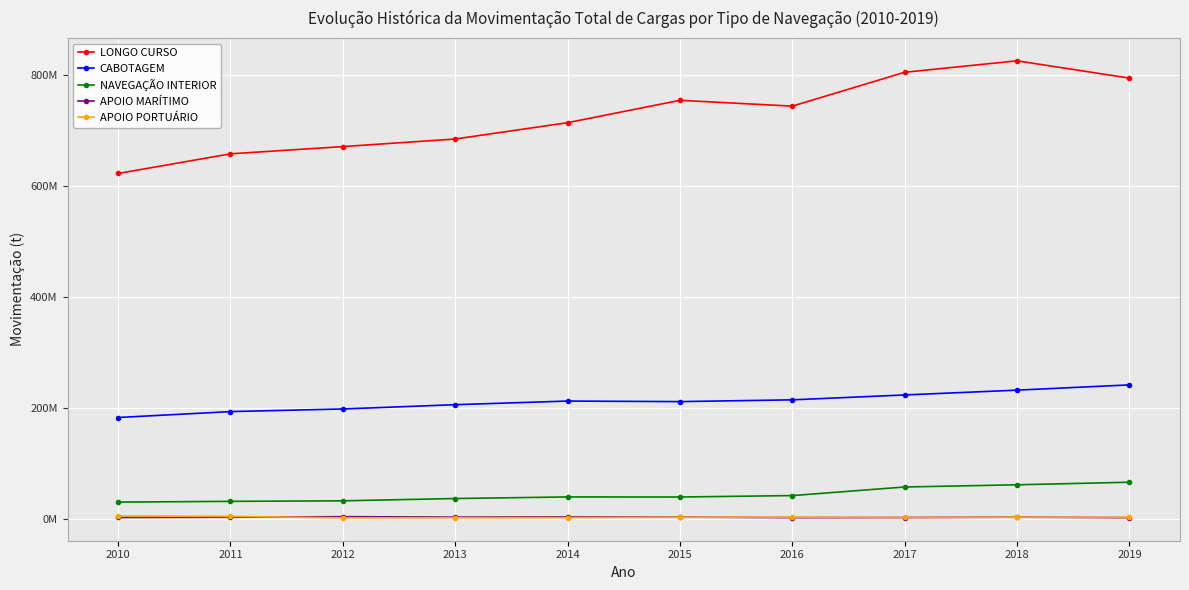

What is the highest value of the NAVEGAÇÃO INTERIOR series?

65419195.2